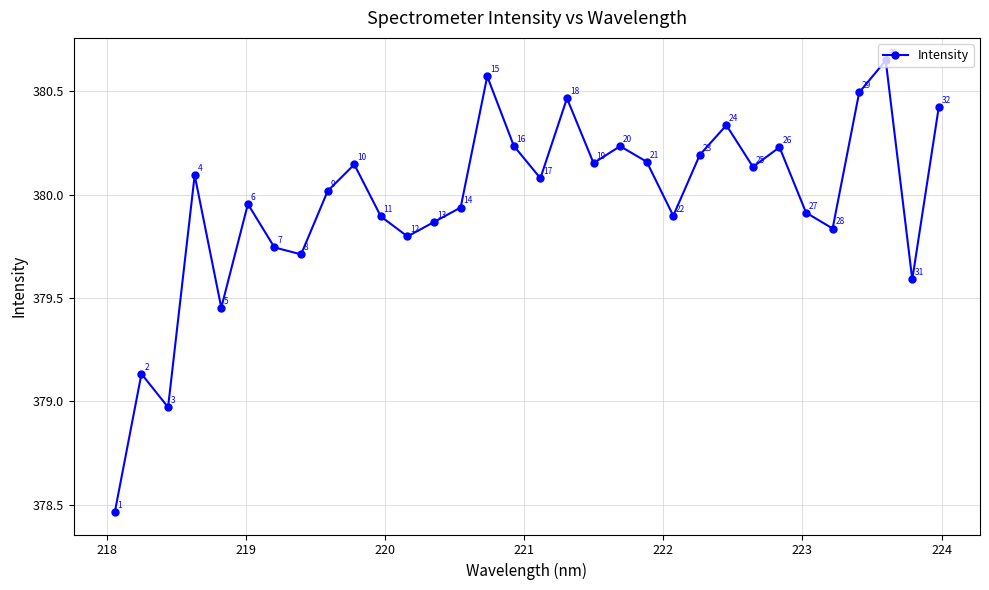

True or false: the data has more than 0 interior local peaks.

True